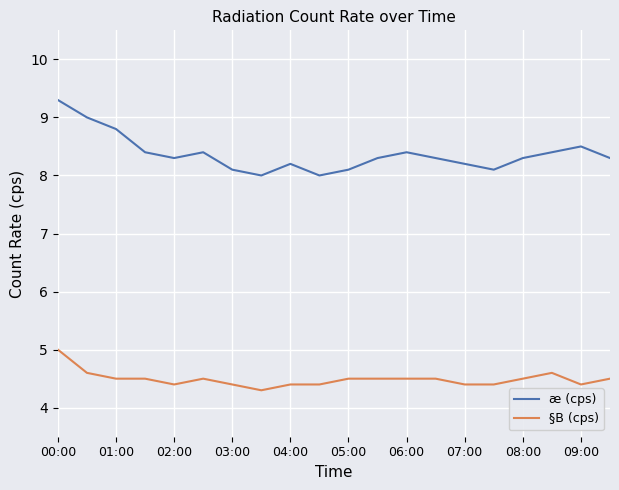

Which series has the widest spread of values?

æ (cps)